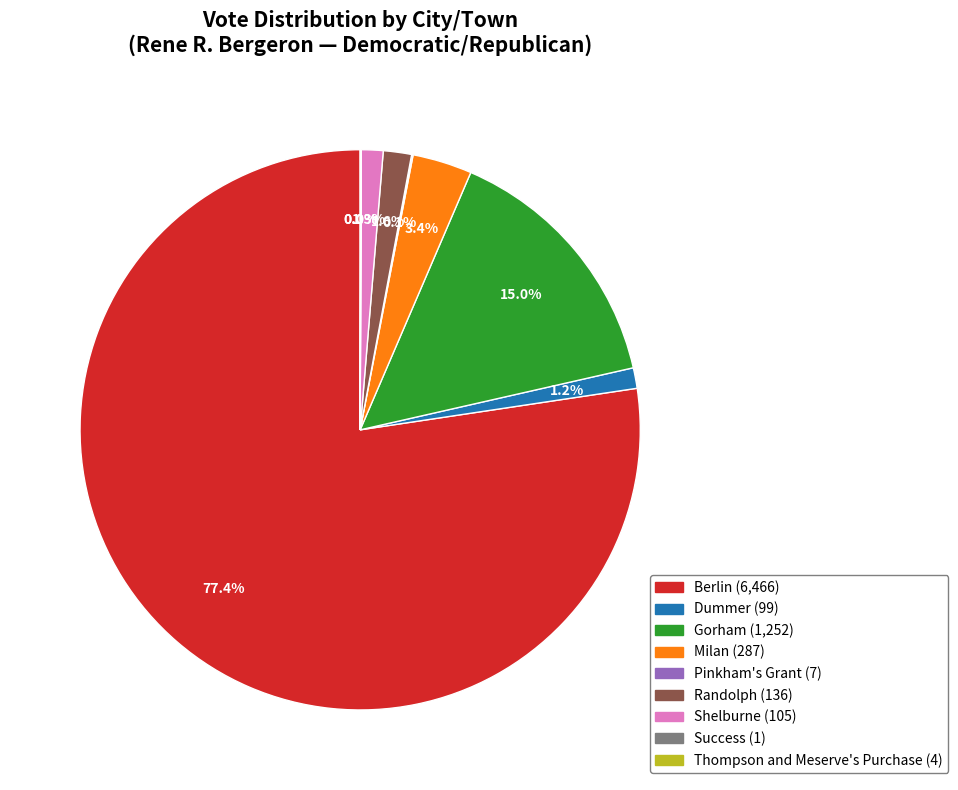

Between Milan and Shelburne, which is larger?

Milan